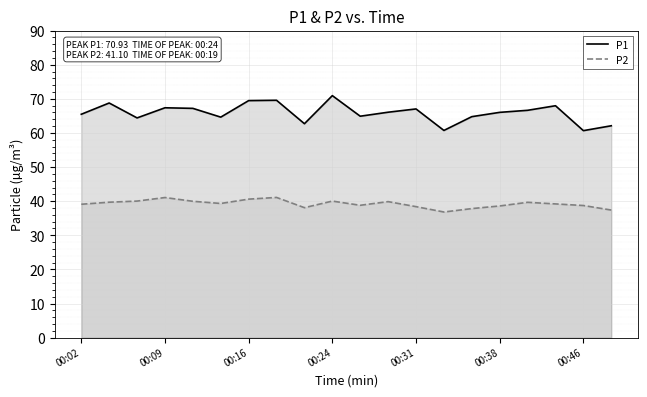

True or false: P2 has a value of 38.4 at 00:31.

True